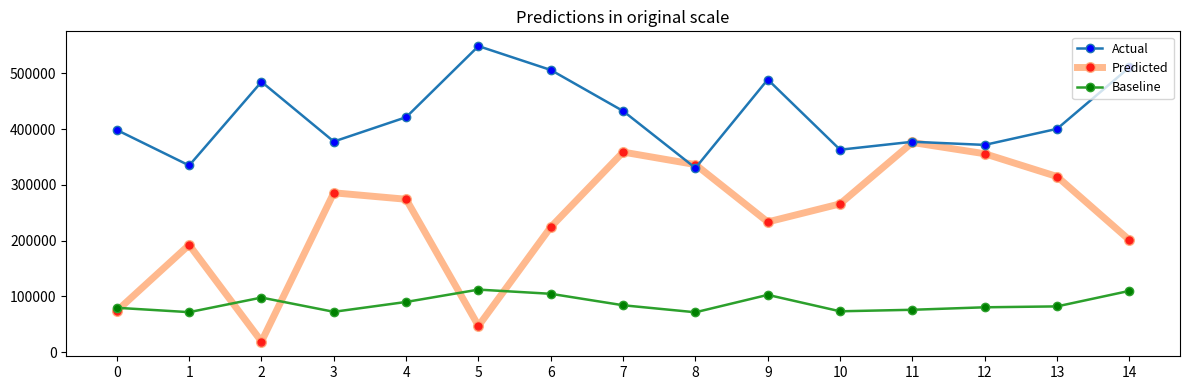

How many data points in Baseline are less than 82034?

7